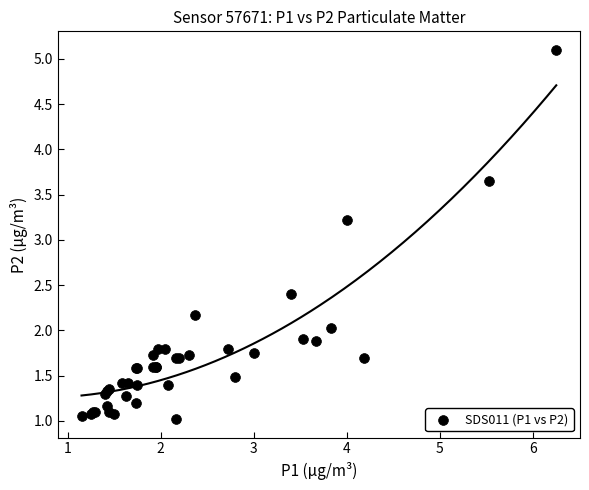

What Y value in the scatter plot is closest to 3?

3.2